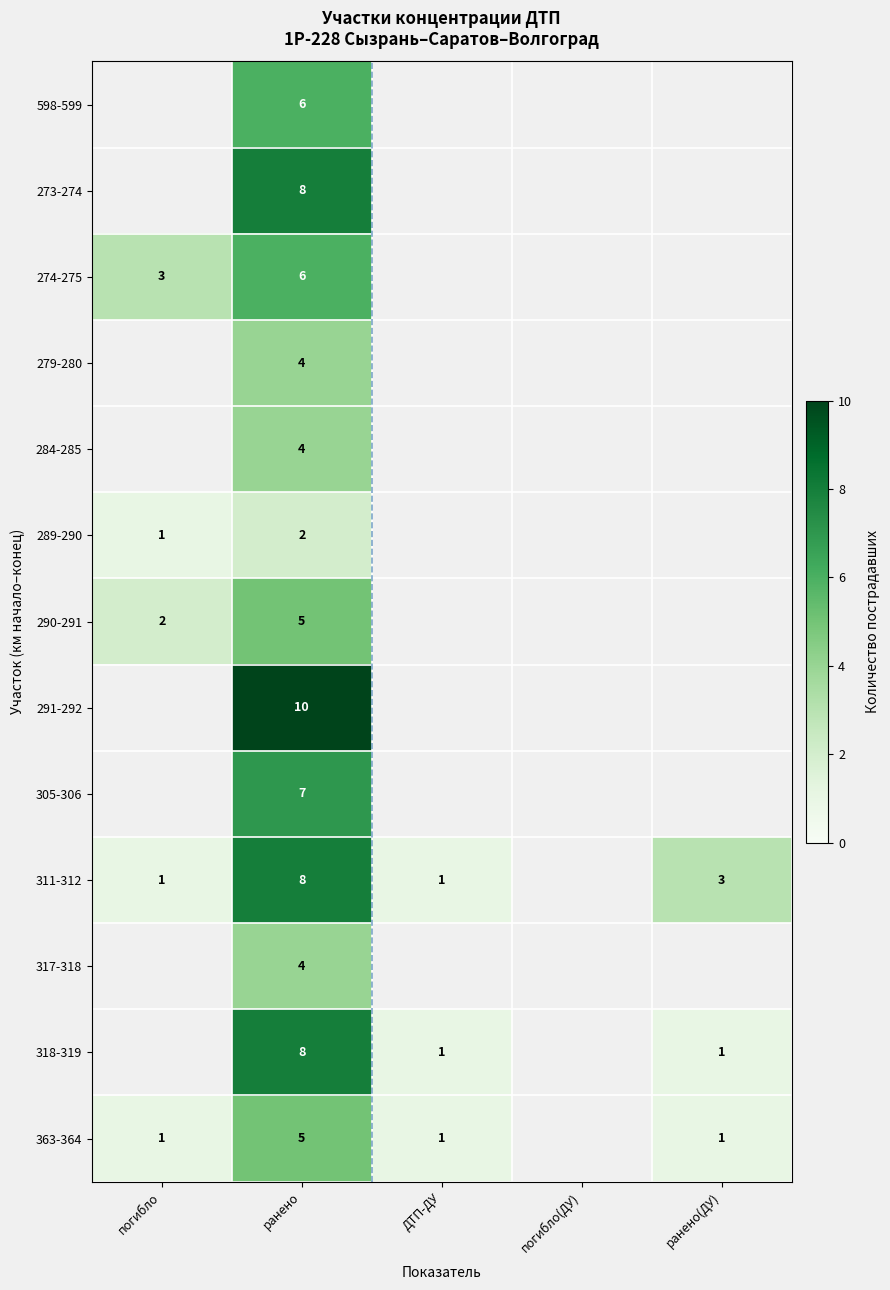

True or false: 291-292 has a value of 14 at ранено.

False